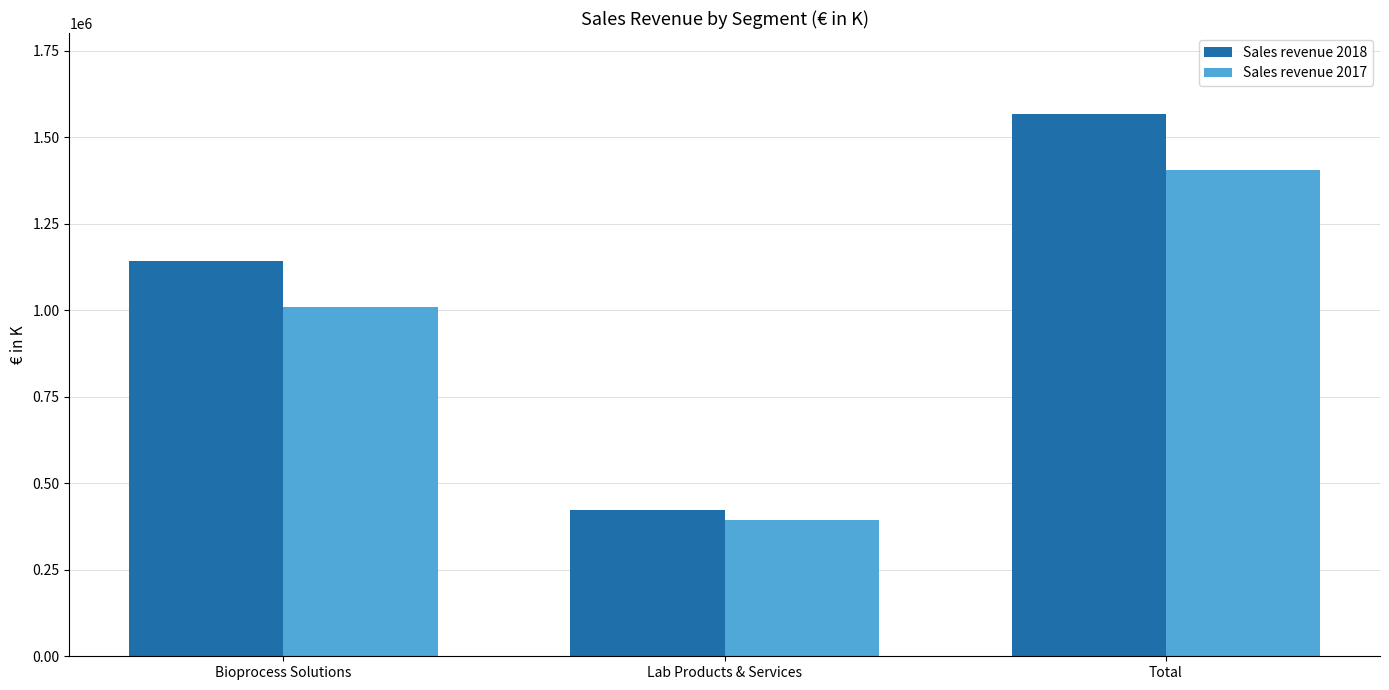

What is the total value across all series at Bioprocess Solutions?

2153397